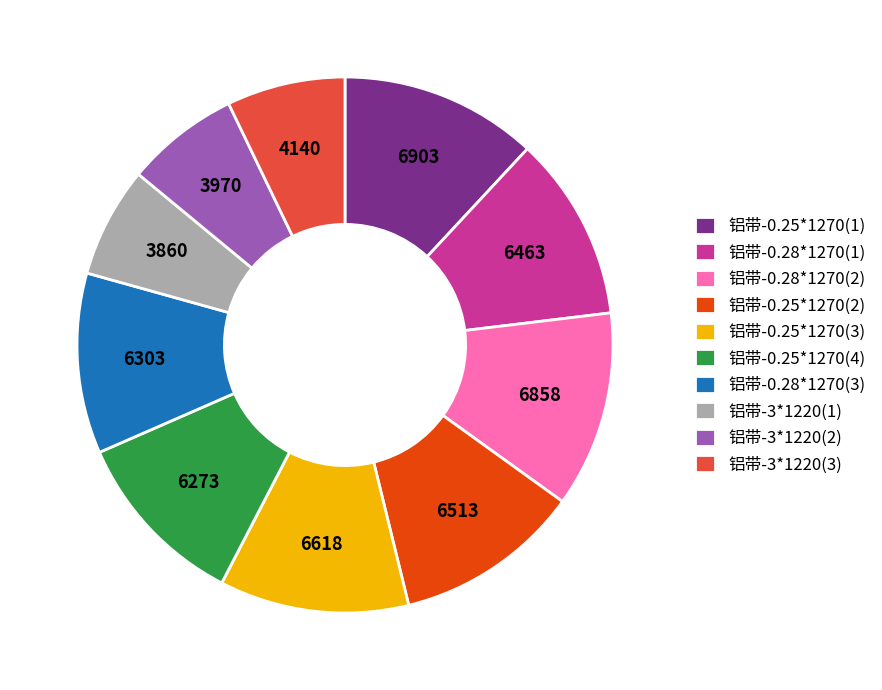

Which has a higher value, 铝带-0.25*1270(3) or 铝带-3*1220(2)?

铝带-0.25*1270(3)